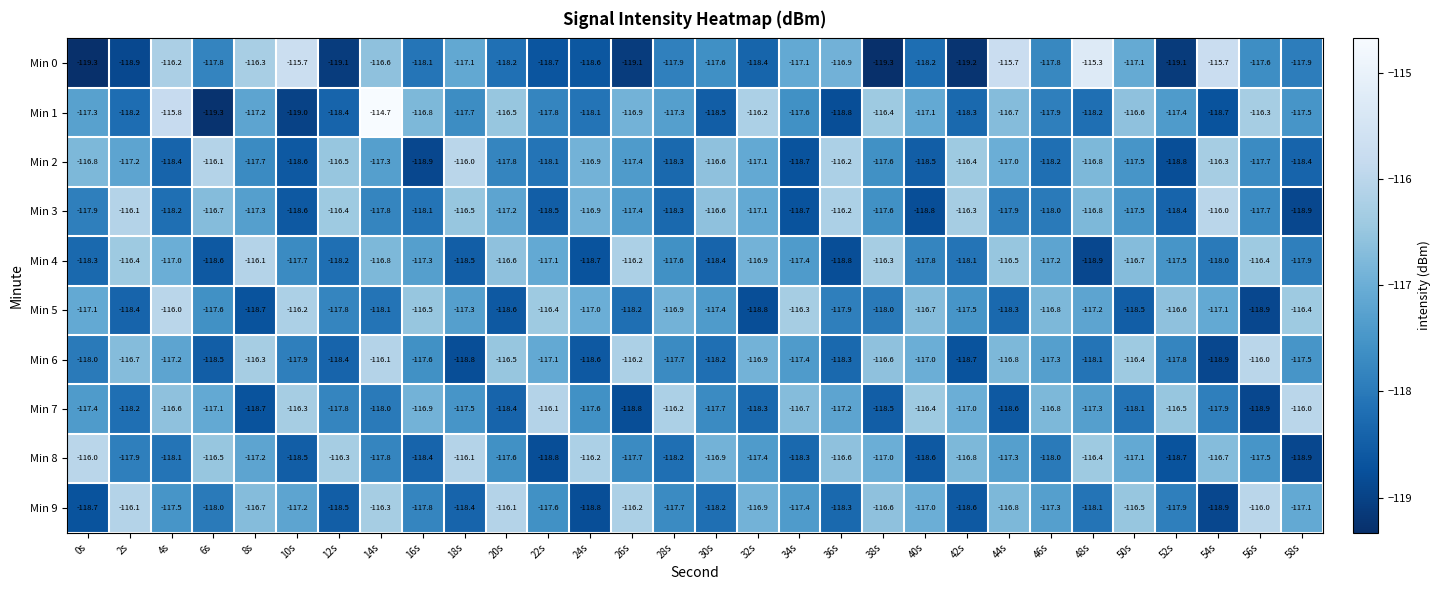

Where does the Min 7 series first go above -117?

4s